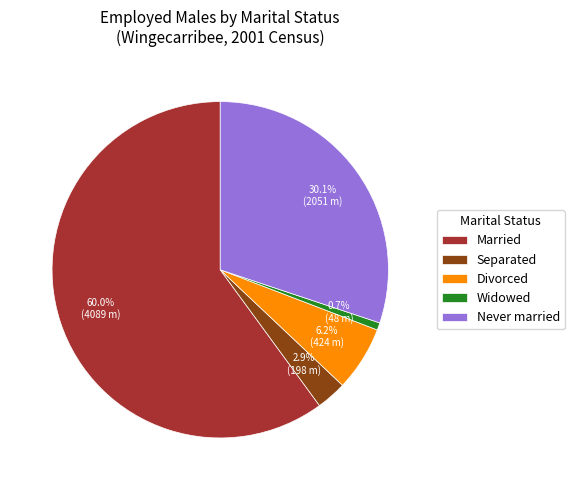

What is the smallest slice in the pie chart?

Widowed